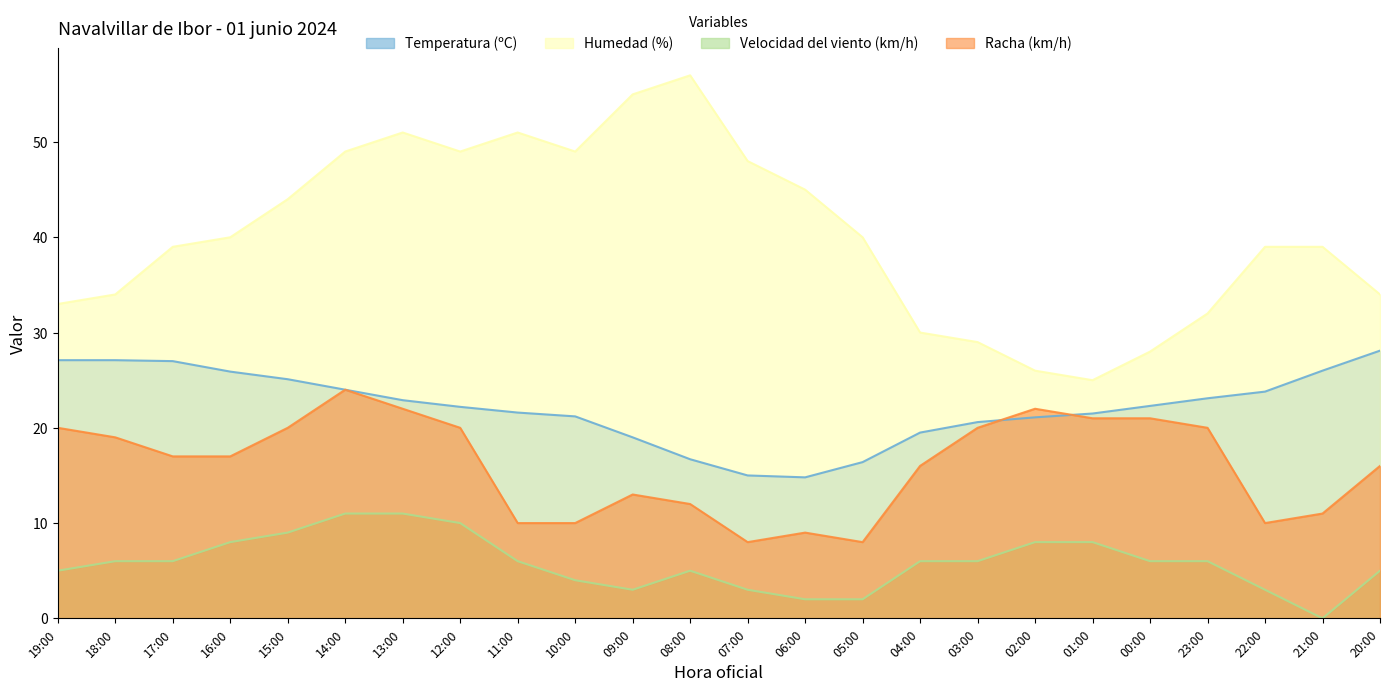

True or false: Racha (km/h) and Velocidad del viento (km/h) cross at least once.

False